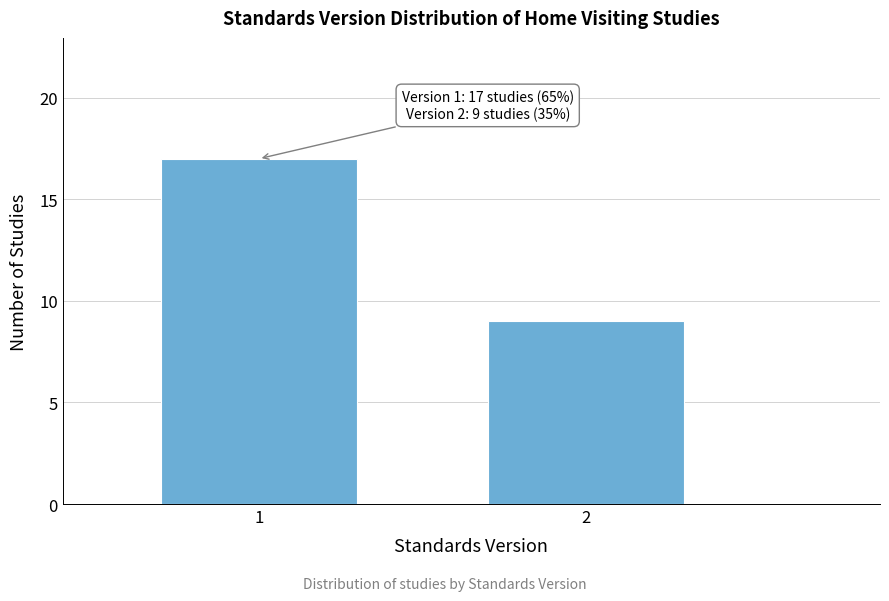

Reading right to left, transcribe all the data shown in this chart.

9	17